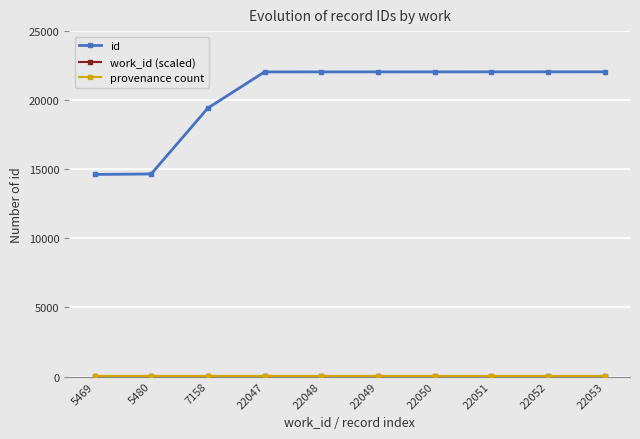

What is the spread (max minus min) of values at 5480?

14649